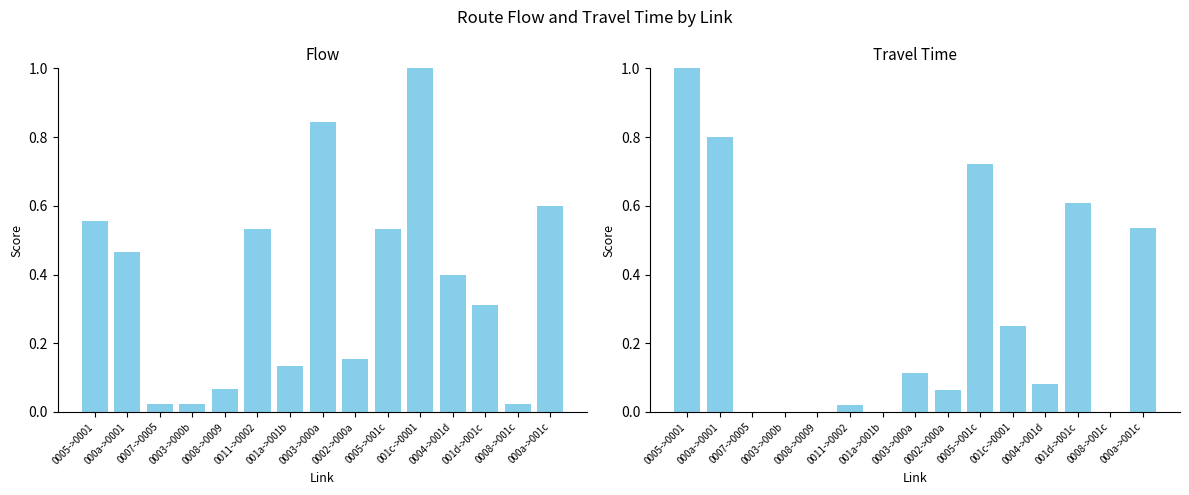

Between 0007->0005 and 0005->0001, which is larger?

0005->0001